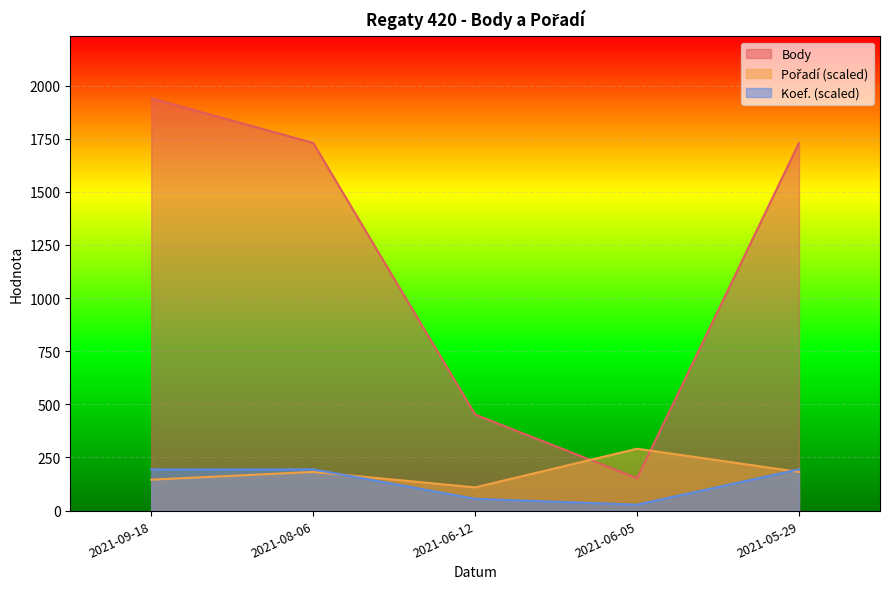

Count the number of data series in this chart.

3